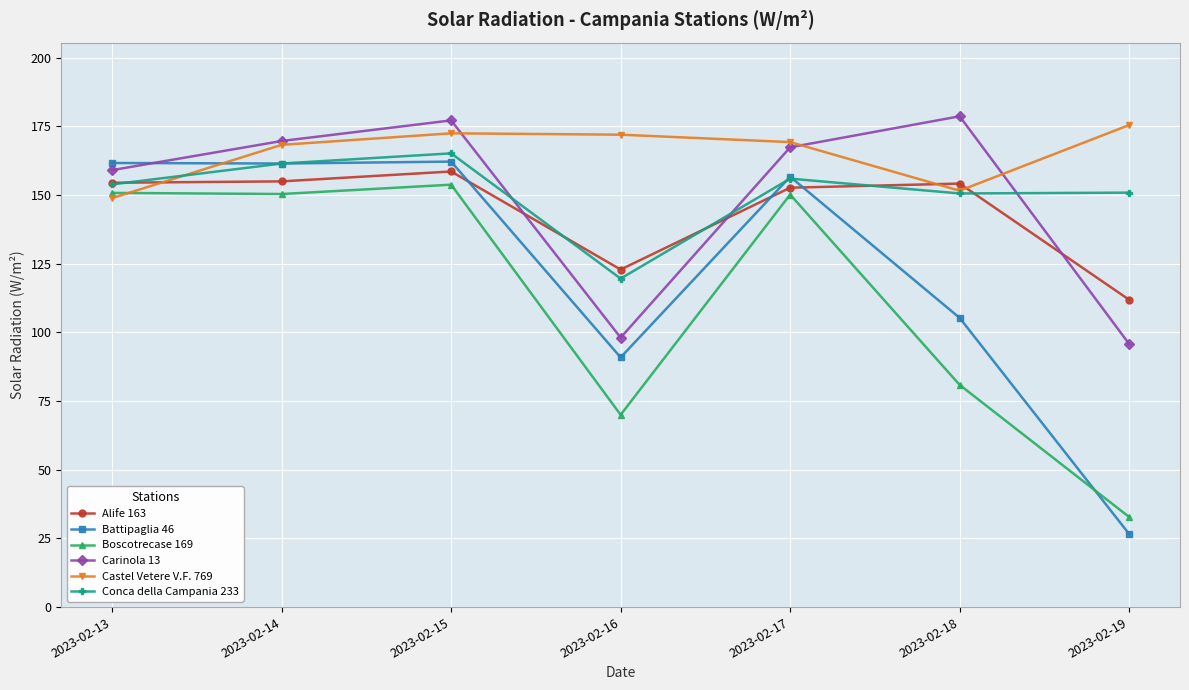

List the series in order of their peak value, lowest first.

Boscotrecase 169, Alife 163, Battipaglia 46, Conca della Campania 233, Castel Vetere V.F. 769, Carinola 13